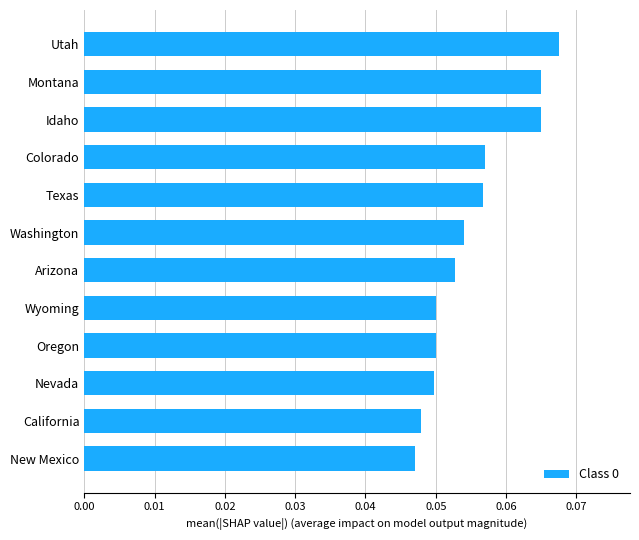

Which label corresponds to the largest value in the chart?

Utah